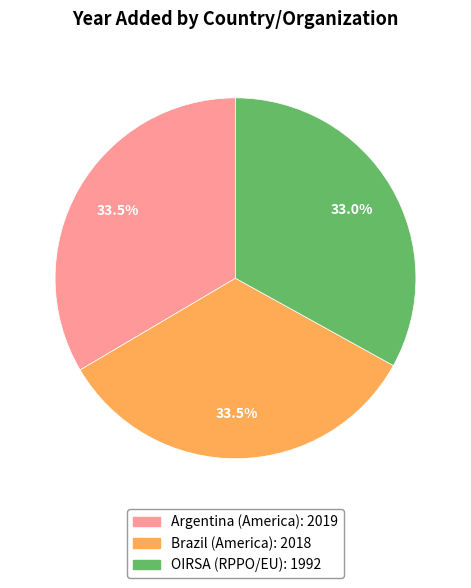

How much of the chart is everything except Argentina?

66.5%